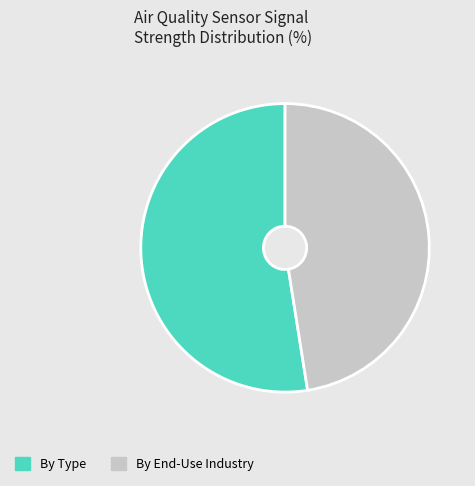

Is there a majority slice in this chart?

Yes